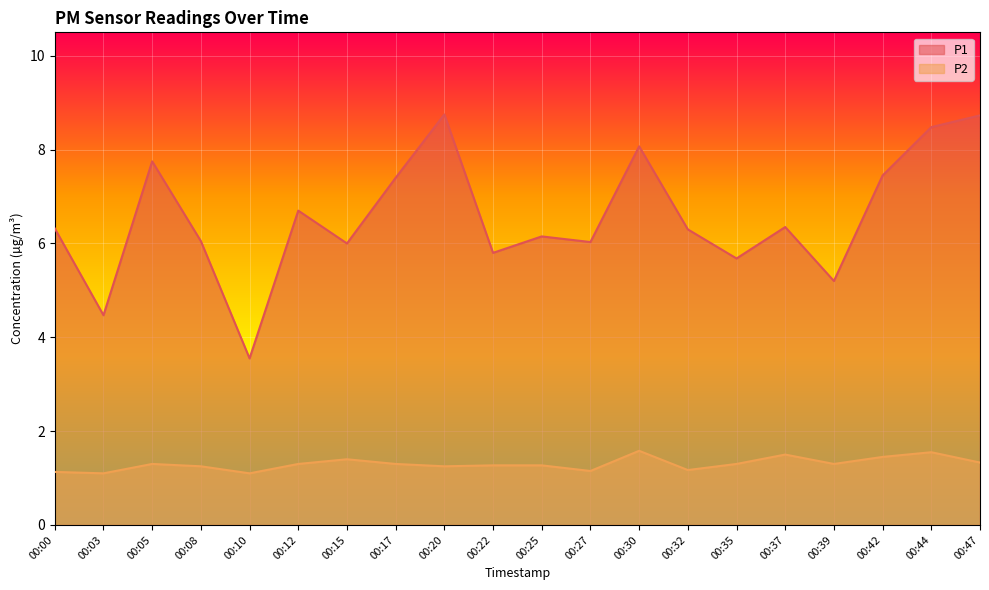

Where is the first local maximum for P2?

00:05